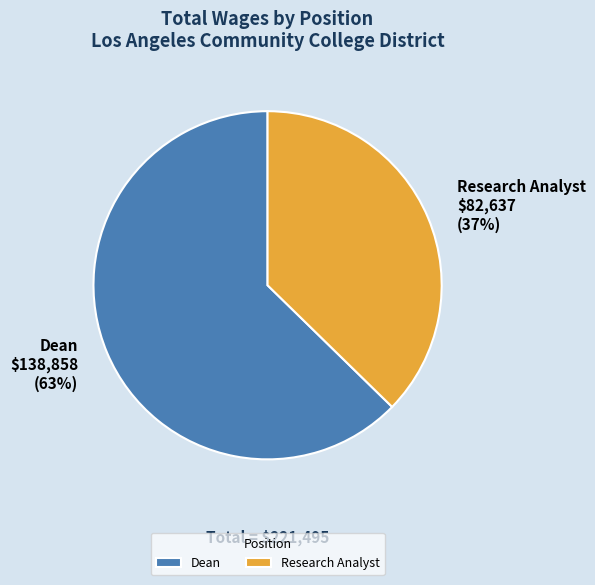

How many slices are in this pie chart?

2